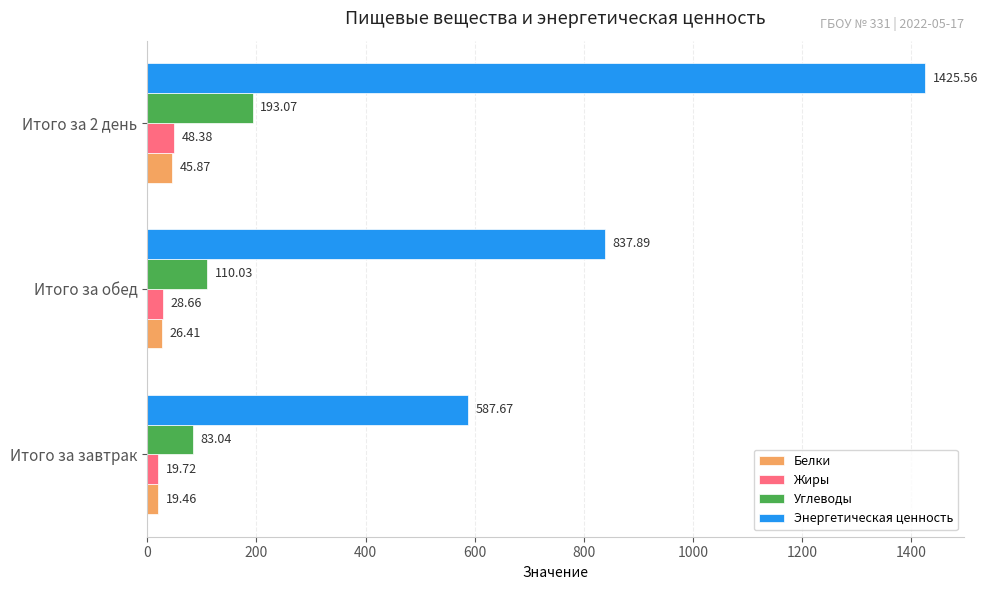

At how many categories does at least one series exceed 357?

3